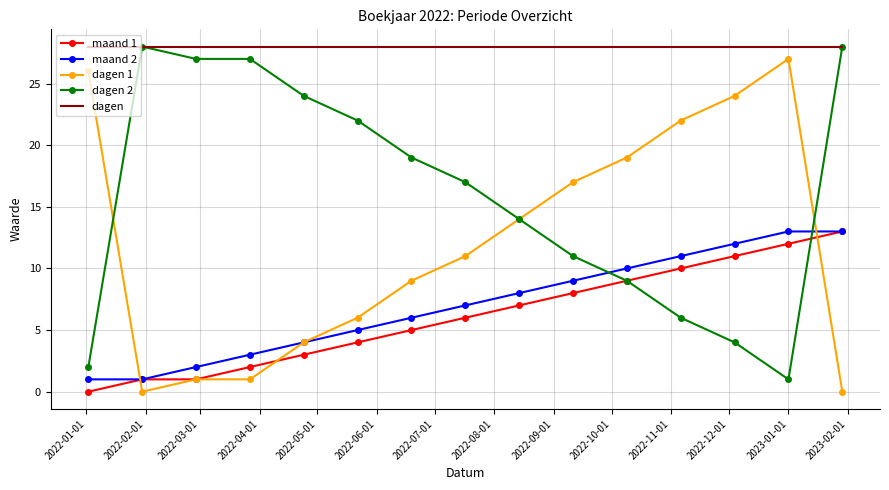

True or false: dagen and maand 1 cross at least once.

False